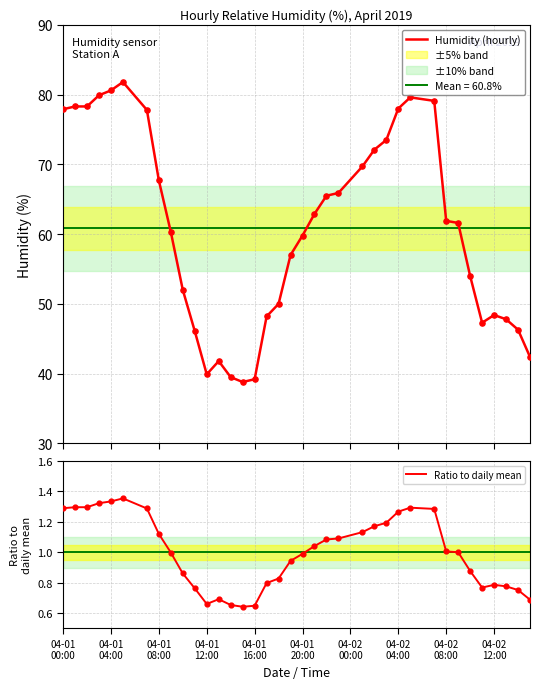

What is the lowest value of the Humidity (hourly) series?

38.8